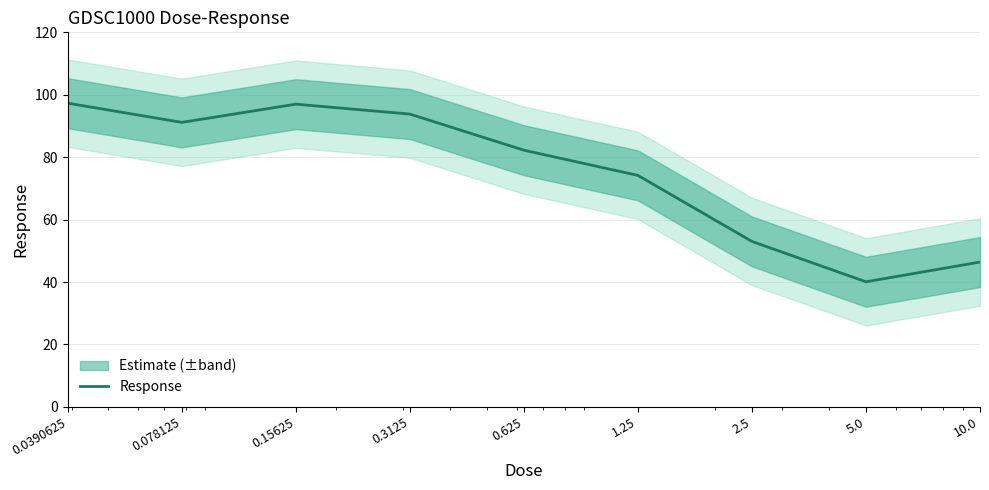

Reading right to left, list all the values displayed in this chart.

10.0=46.4	5.0=40.1	2.5=53.0	1.25=74.2	0.625=82.2	0.3125=93.8	0.15625=97.0	0.078125=91.1	0.0390625=97.3